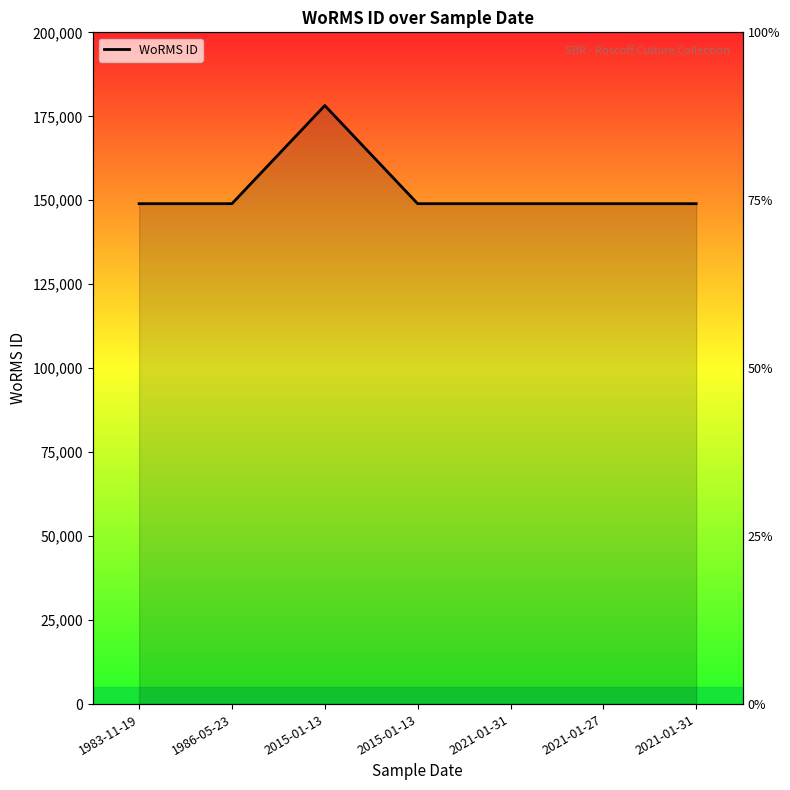

Approximately how many times larger is the value at 2021-01-31 compared to 2015-01-13?

1.0